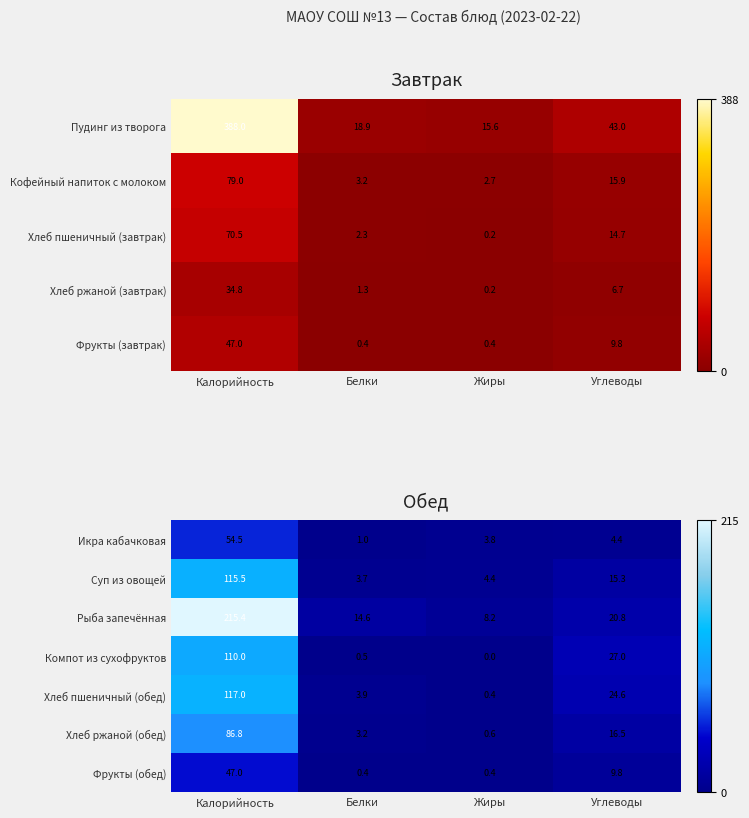

Is it true that Рыба запечённая equals 215.4 at Калорийность?

True